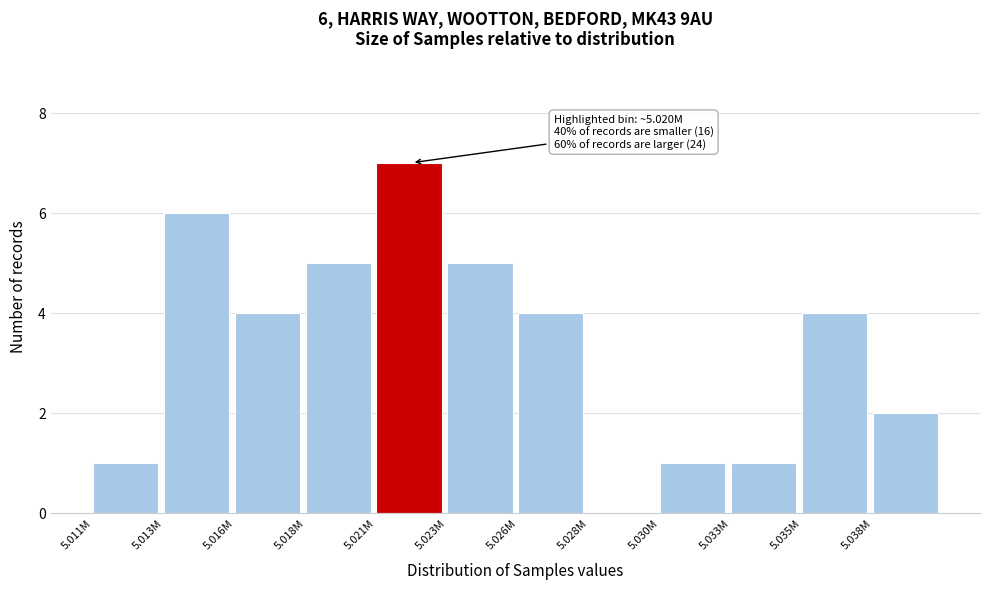

Reading left to right, transcribe all the data shown in this chart.

5.011M=1	5.013M=6	5.016M=4	5.018M=5	5.021M=7	5.023M=5	5.026M=4	5.028M=0	5.030M=1	5.033M=1	5.035M=4	5.038M=2